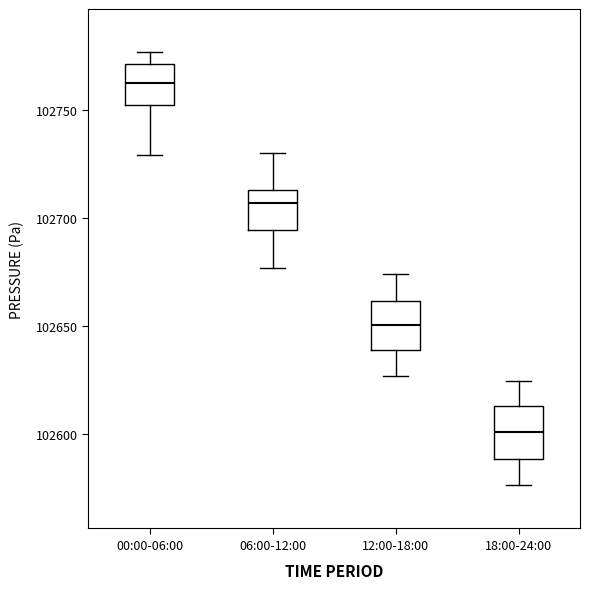

Which box's median line is the highest?

00:00-06:00